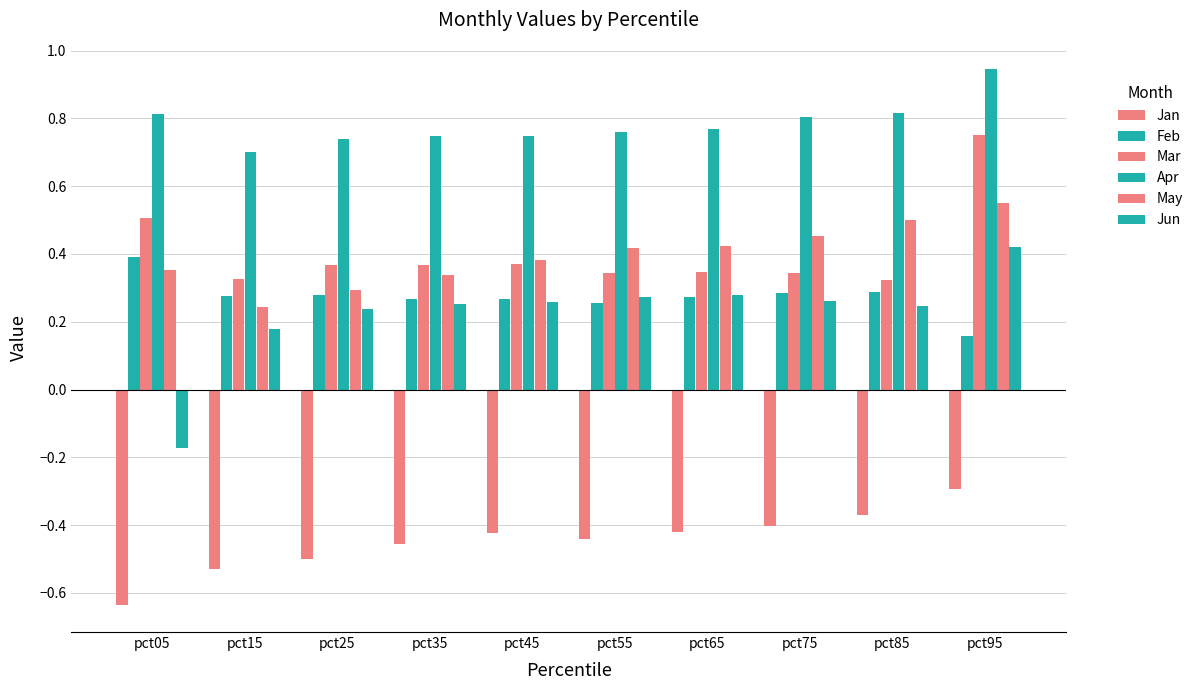

The May series shows 0.4 at pct45. True or false?

True